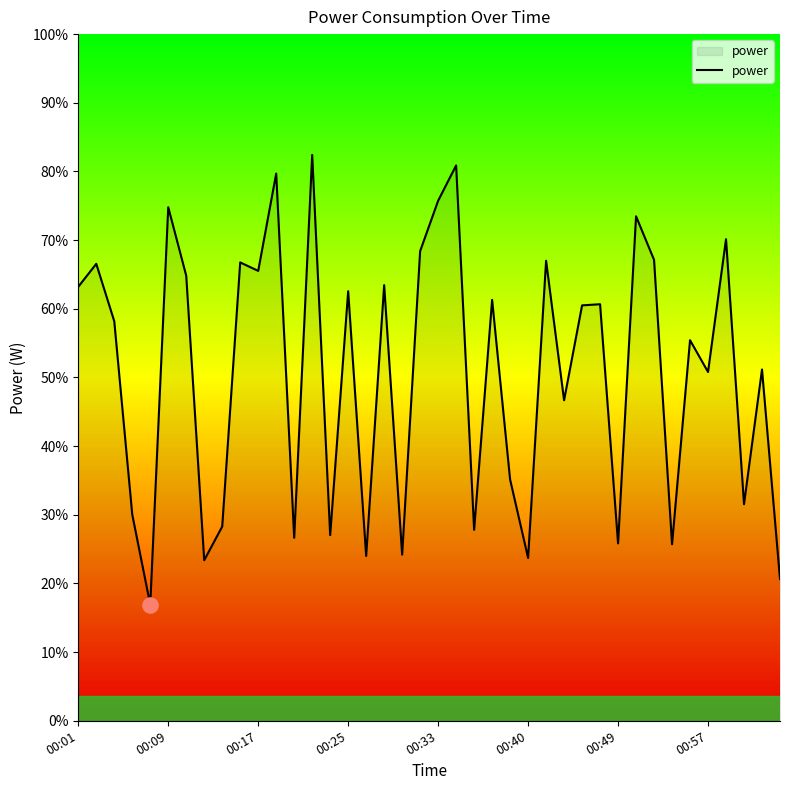

Between 10 and 13, which is larger?

13